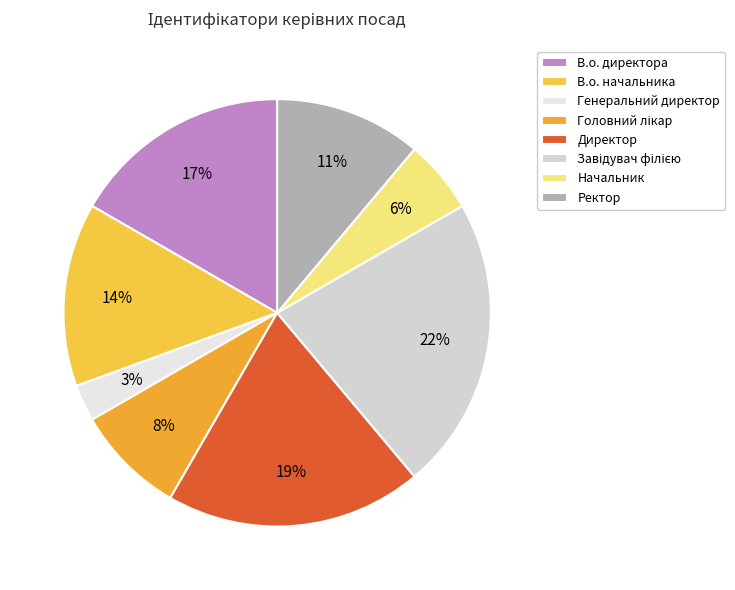

What is the largest slice in the pie chart?

Завідувач філією